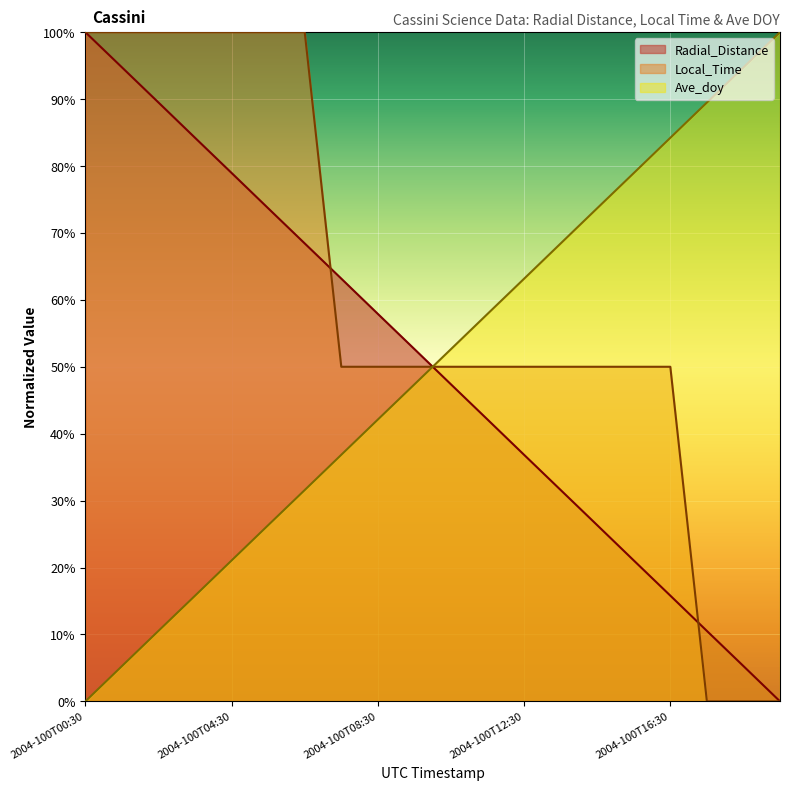

Does the chart display data point markers on the line(s)?

No